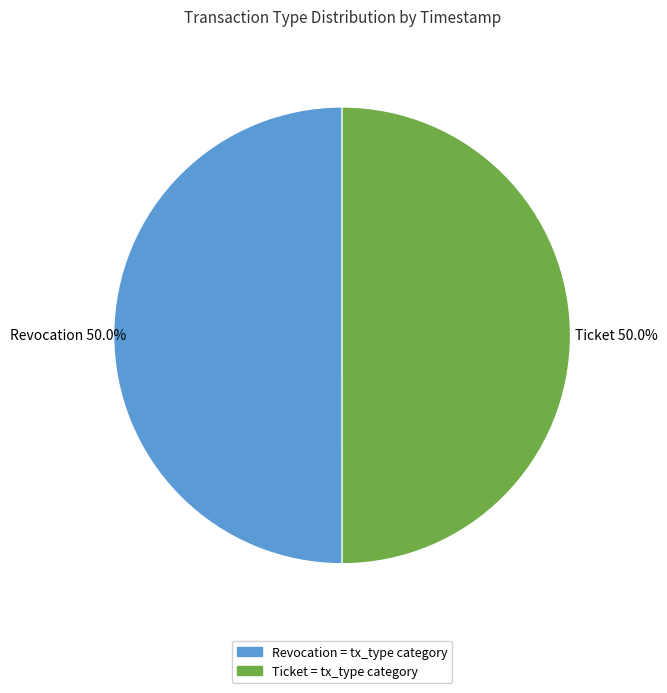

Is the sum of Ticket and Revocation greater than half?

Yes